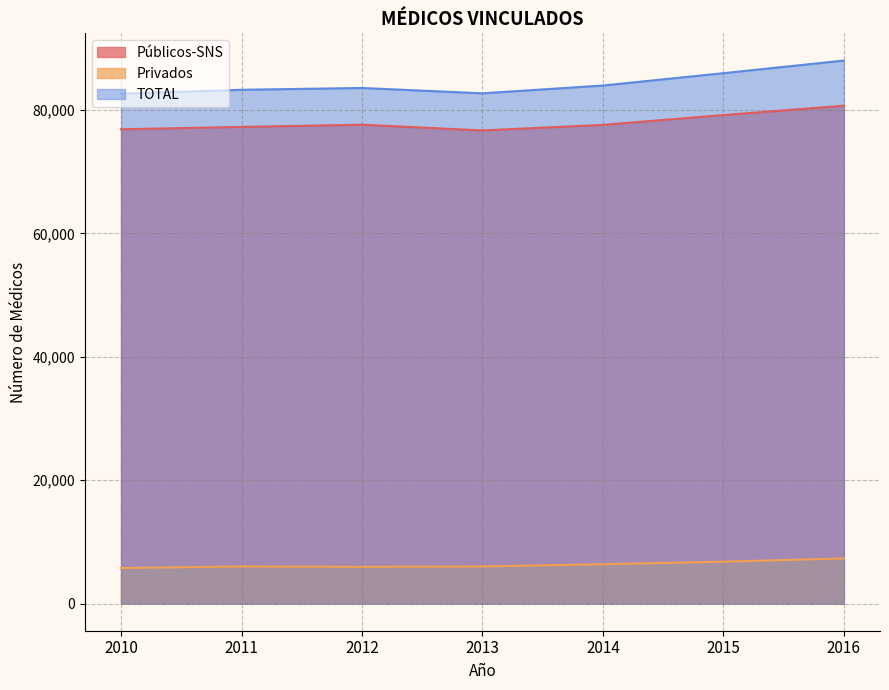

True or false: Públicos-SNS and TOTAL intersect in this chart.

False